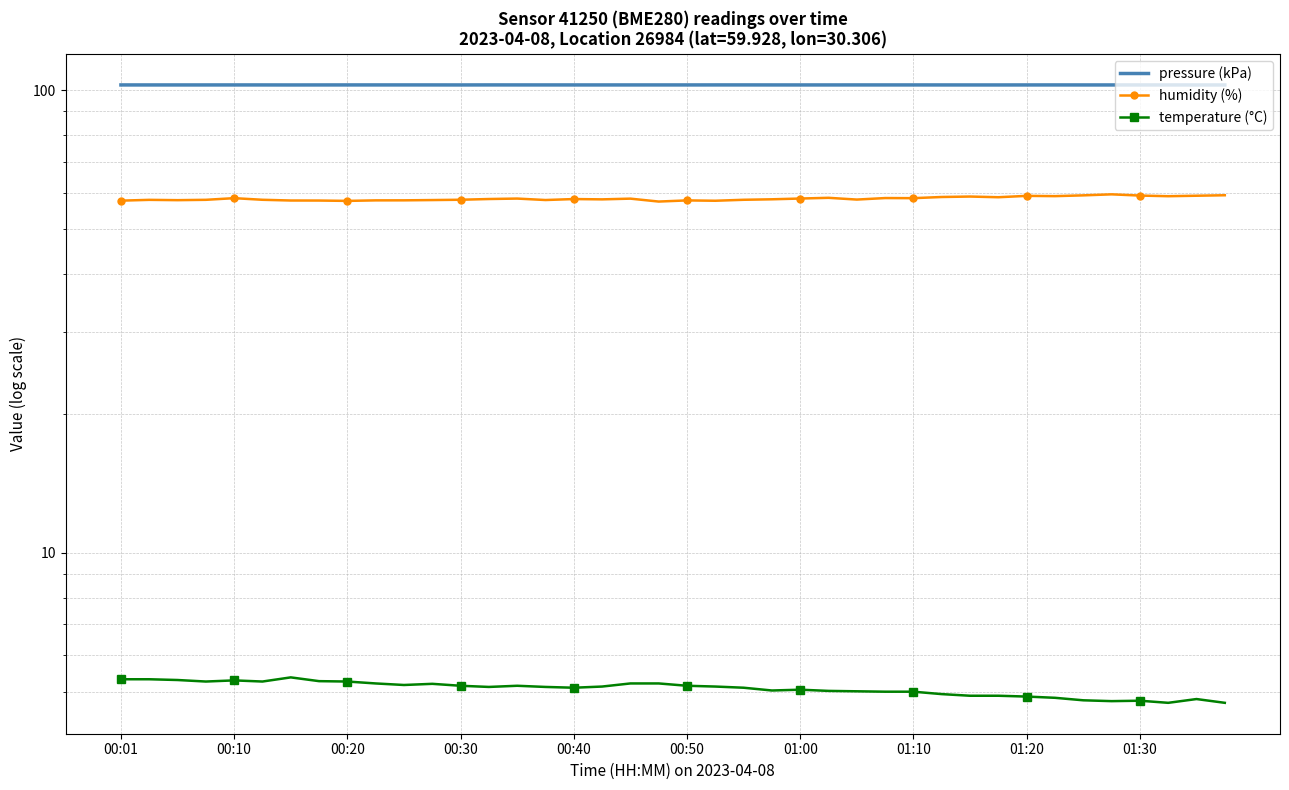

What is the difference between the highest and lowest values at 00:50?

97.4